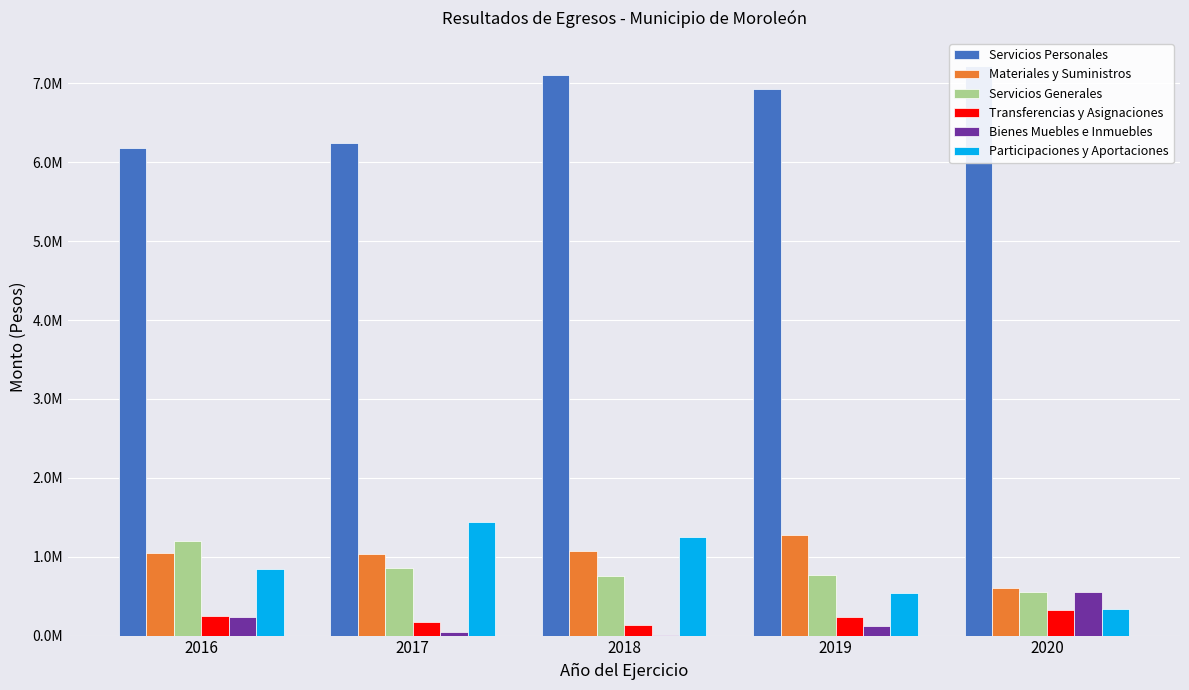

What is the approximate value of Transferencias y Asignaciones at 2017?

175124.1